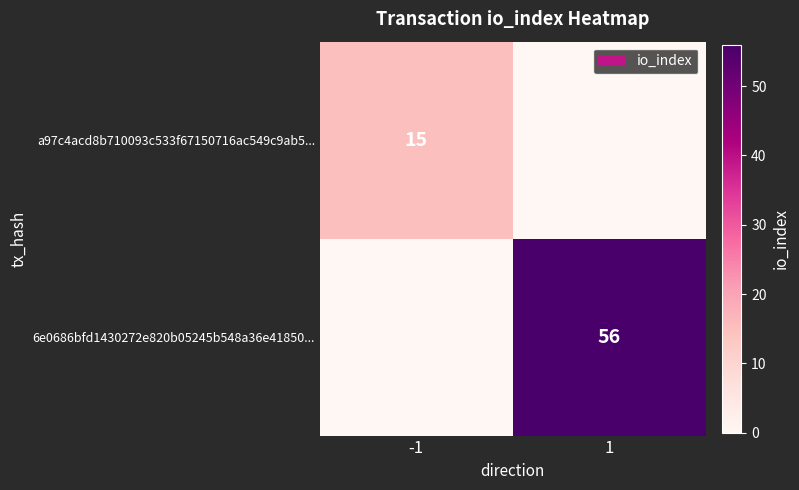

The 6e0686bfd1430272e820b05245b548a36e41850... series shows 56 at 1. True or false?

True